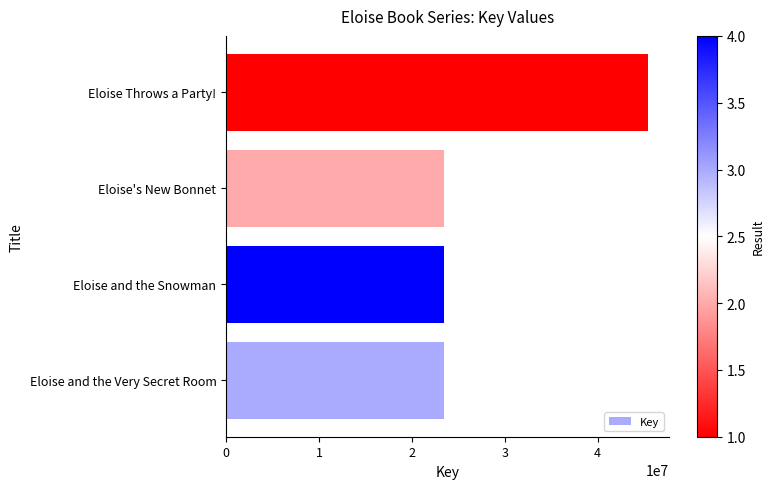

What is the sum of all values?

115773478